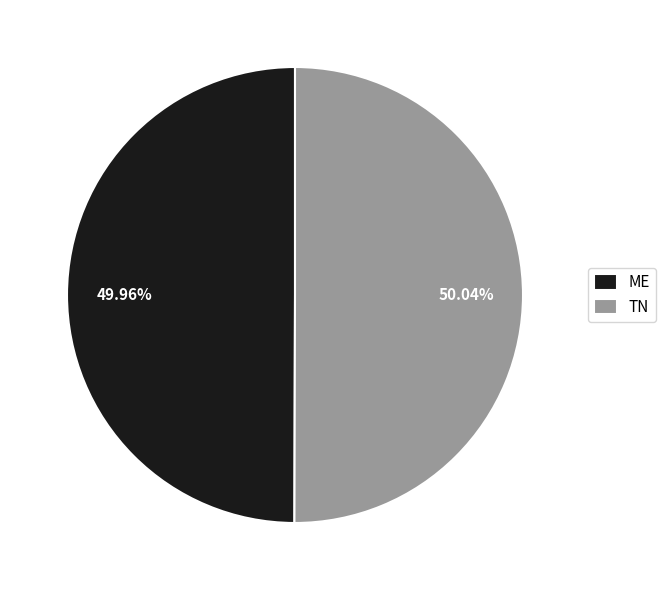

Is the sum of ME and TN greater than half?

Yes